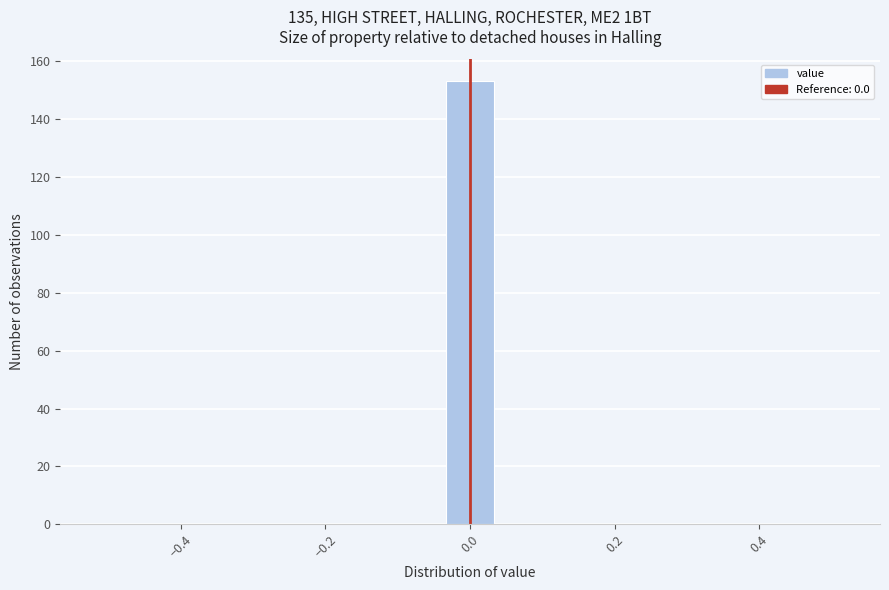

Read against the x-axis, roughly where is the centre of the tallest bar?

0.00